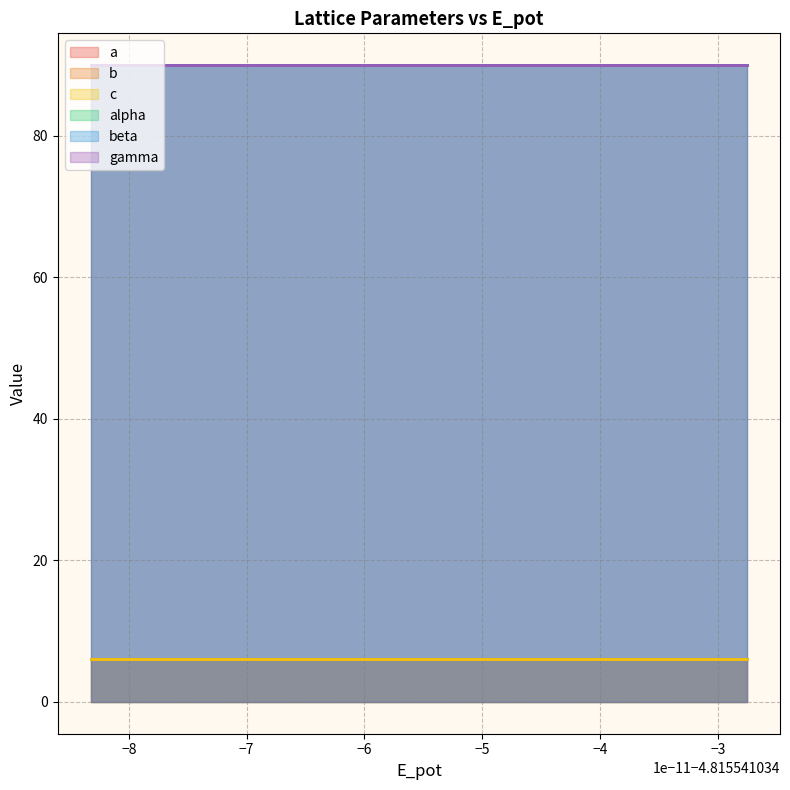

Which series changed the most between 2 and 4?

a